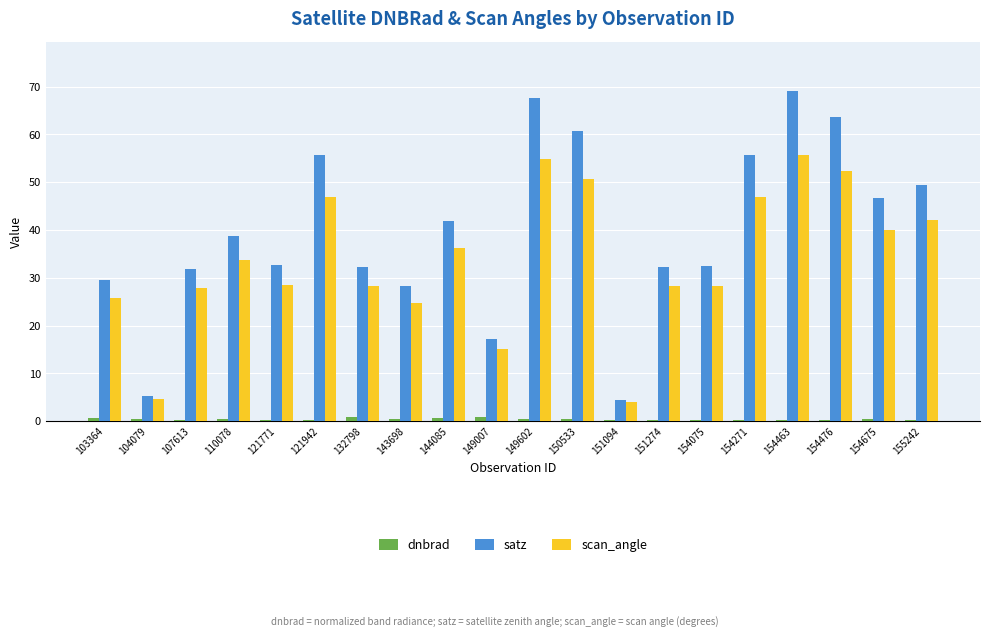

Is the value of dnbrad at 144085 greater than the value of satz at 154075?

No